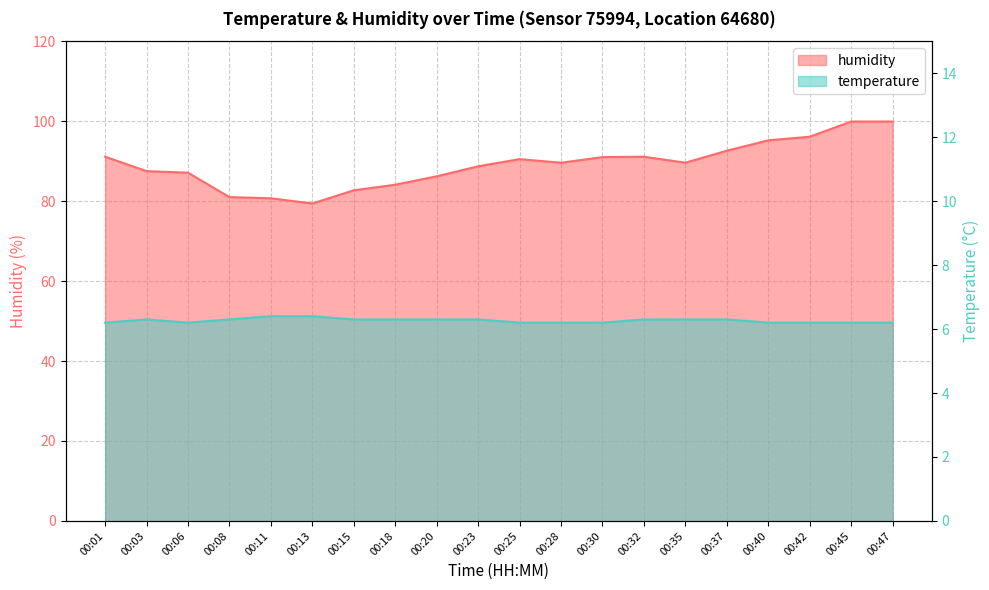

Is the value of temperature at 00:30 greater than the value of humidity at 00:35?

No